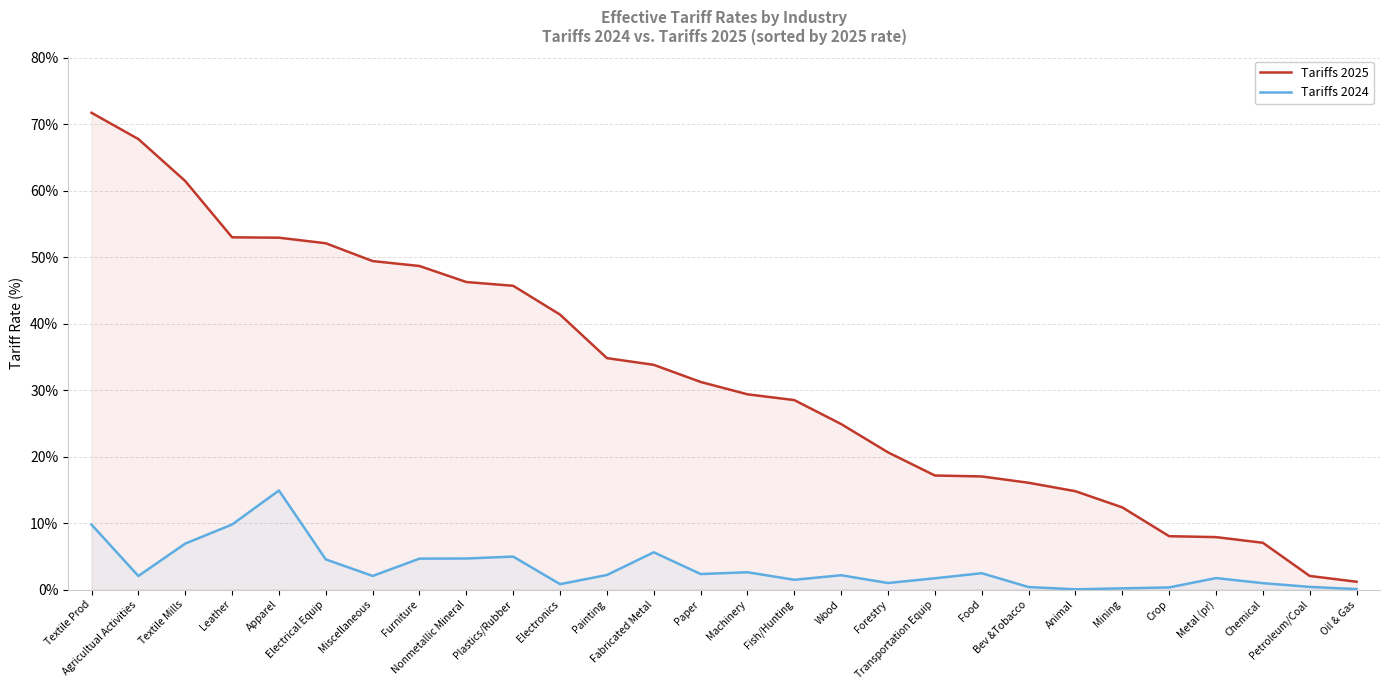

At Food, list the series in order from largest to smallest.

Tariffs 2025, Tariffs 2024